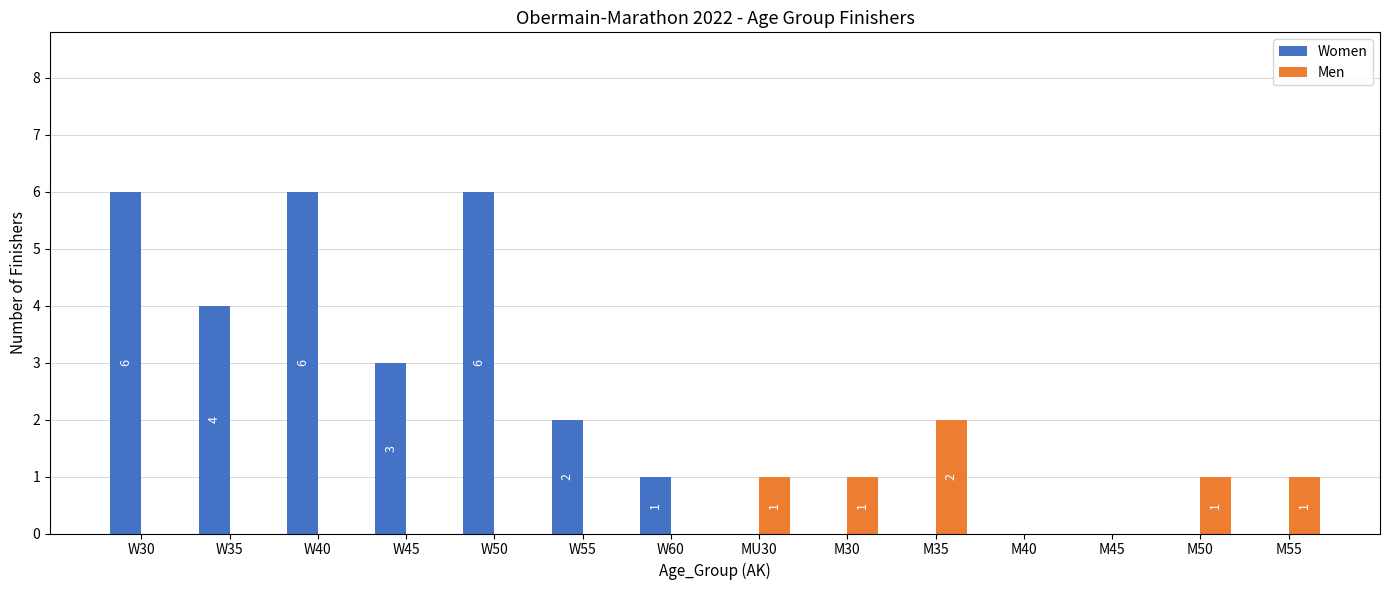

Which series has the largest total across all categories?

Women